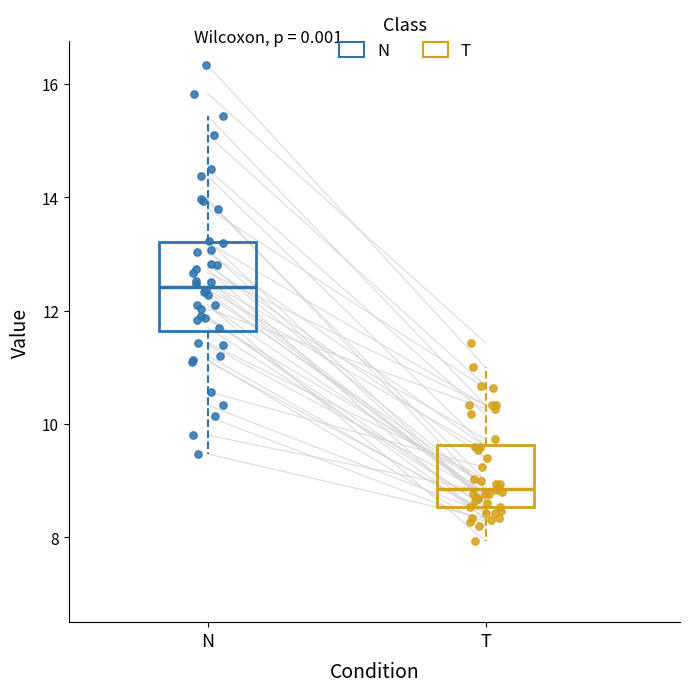

Comparing the boxes themselves (not the whiskers), which one is the tallest?

N